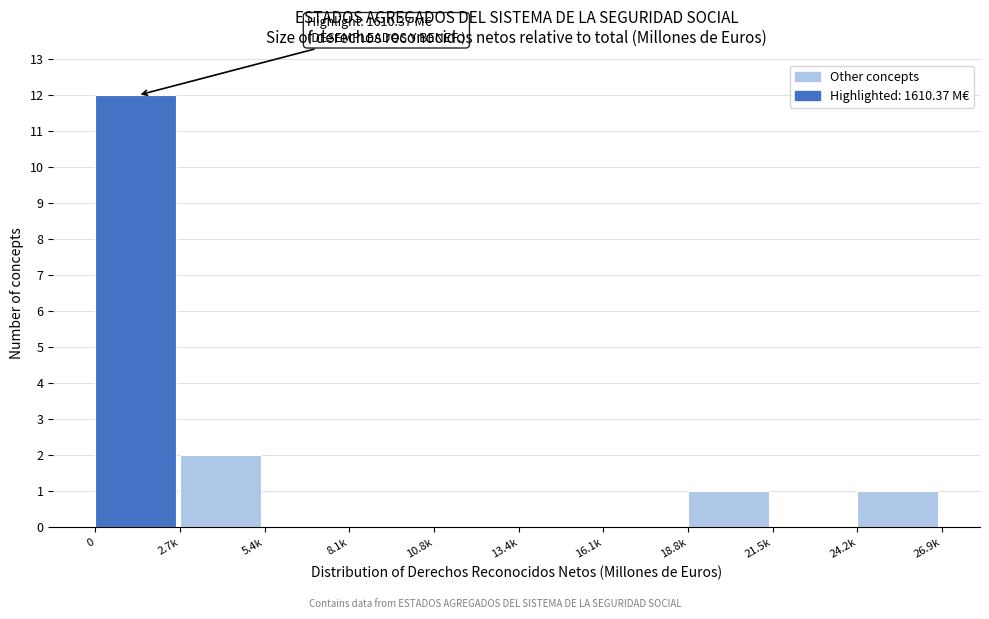

Reading left to right, what are all the values shown in this chart?

0=12	2.7k=2	5.4k=0	8.1k=0	10.8k=0	13.4k=0	16.1k=0	18.8k=1	21.5k=0	24.2k=1